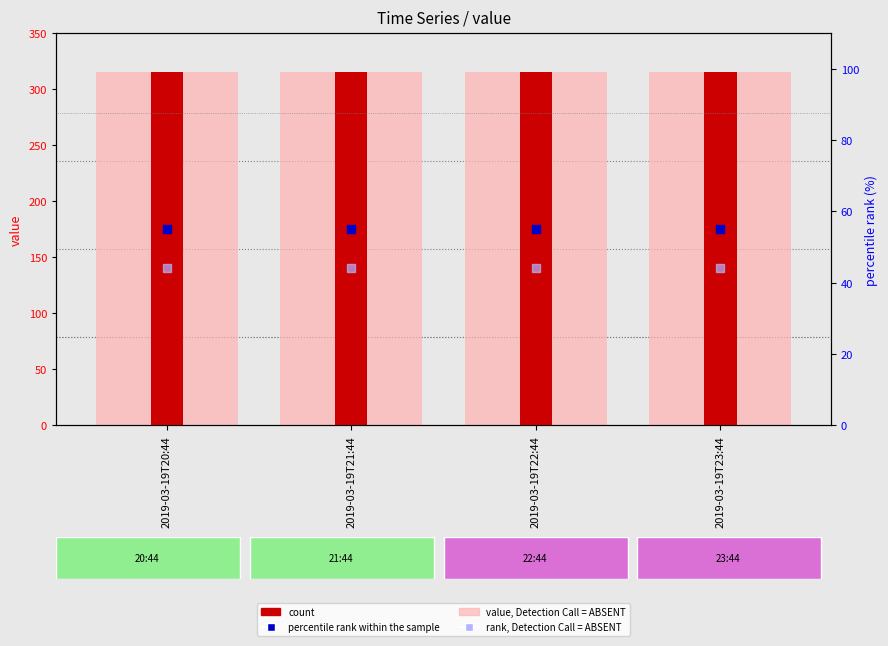

What are all the series names shown in the legend?

value, Detection Call = ABSENT, count, percentile rank within the sample, rank, Detection Call = ABSENT